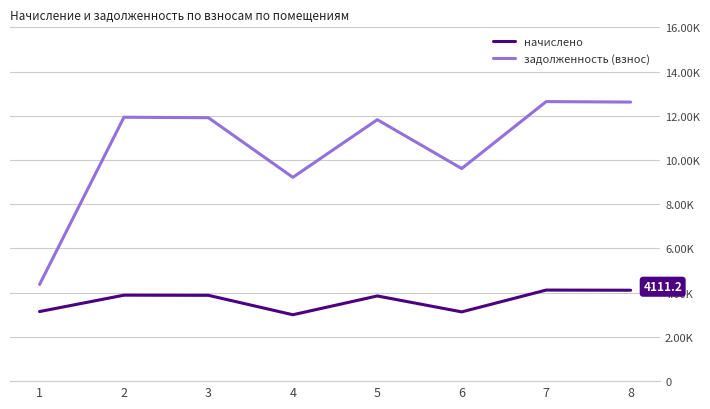

What is the difference between the highest and lowest values at 4?

6213.7